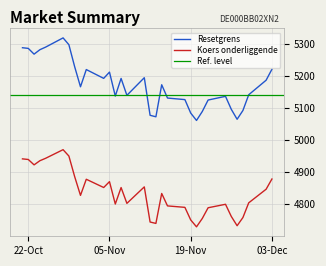

What is the total value across all series at 2024-11-26?

9857.3